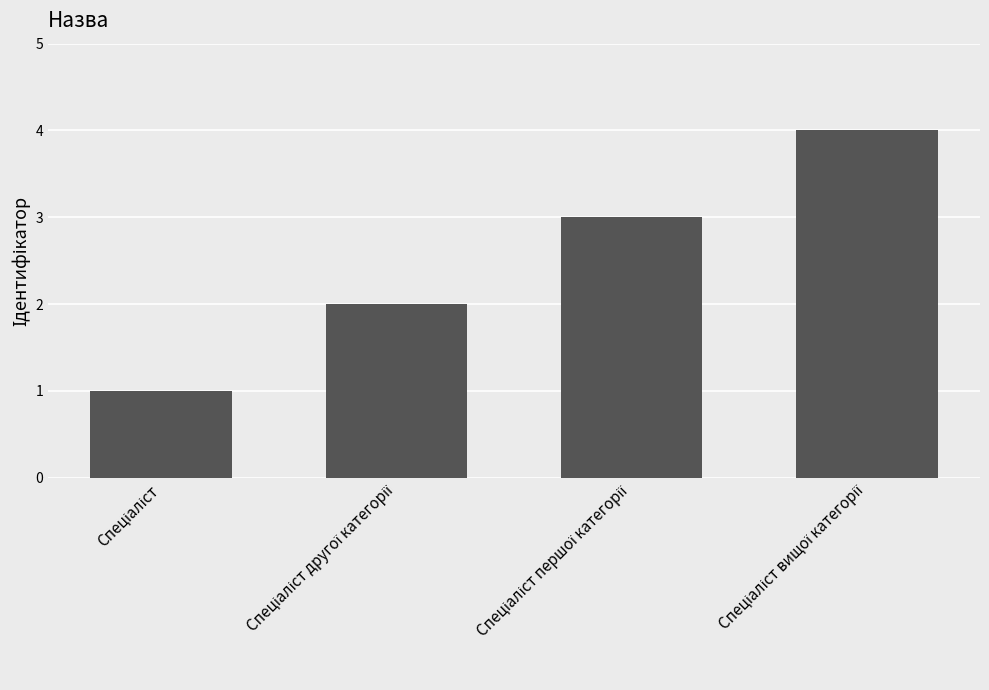

What is the greatest value displayed?

4